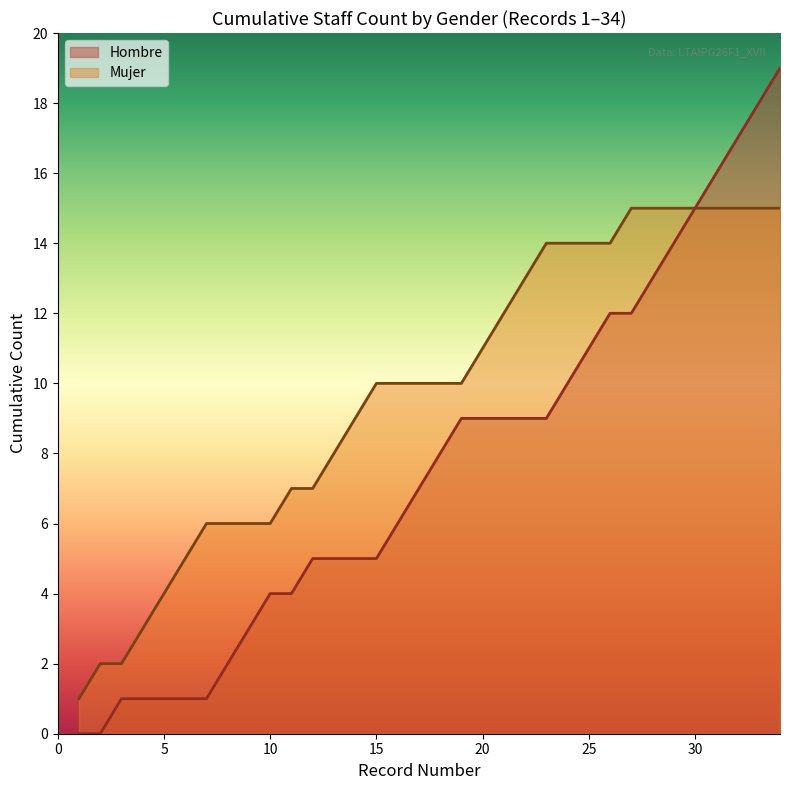

How many positive values does the Hombre (line) series have?

32